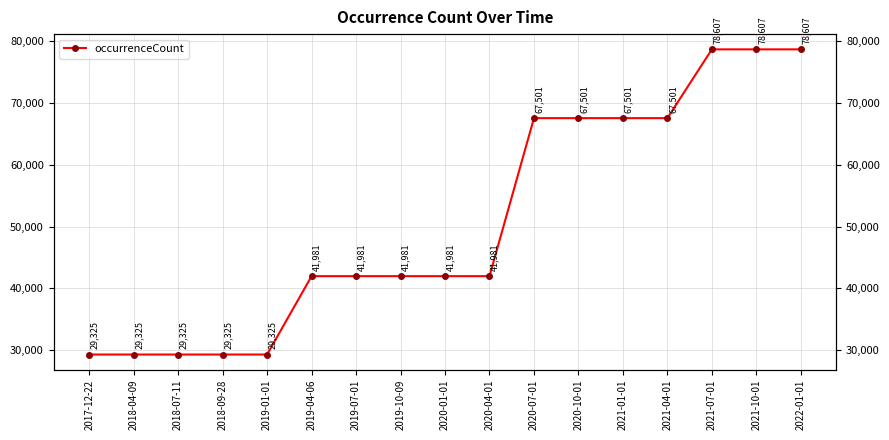

Reading left to right, transcribe all the data shown in this chart.

2017-12-22=29325	2018-04-09=29325	2018-07-11=29325	2018-09-28=29325	2019-01-01=29325	2019-04-06=41981	2019-07-01=41981	2019-10-09=41981	2020-01-01=41981	2020-04-01=41981	2020-07-01=67501	2020-10-01=67501	2021-01-01=67501	2021-04-01=67501	2021-07-01=78607	2021-10-01=78607	2022-01-01=78607